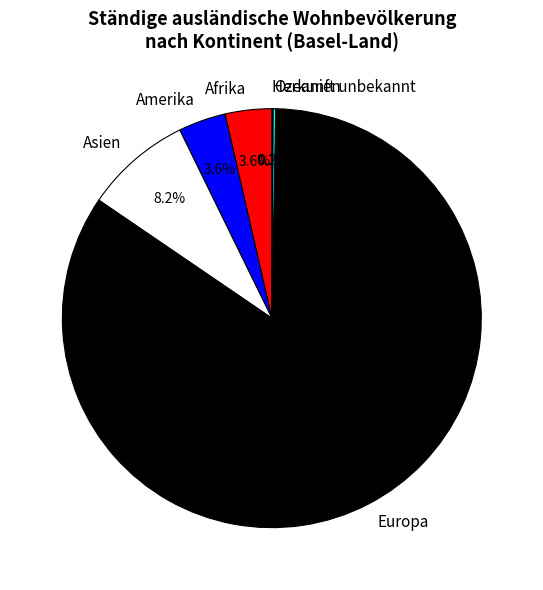

Is there a majority slice in this chart?

Yes